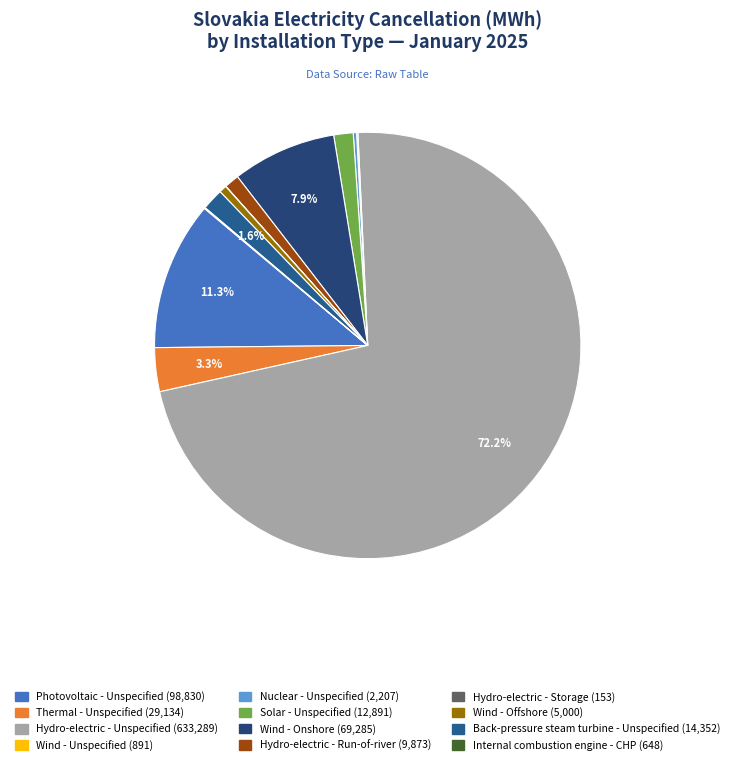

Which category has the smallest portion of the pie?

Hydro-electric - Storage